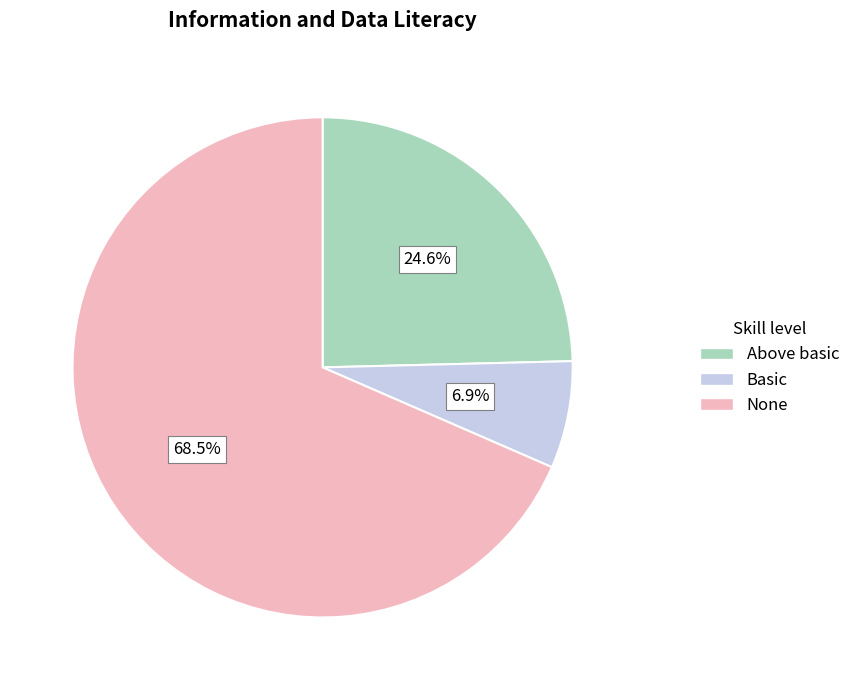

Rank the categories by value from lowest to highest.

Basic, Above basic, None